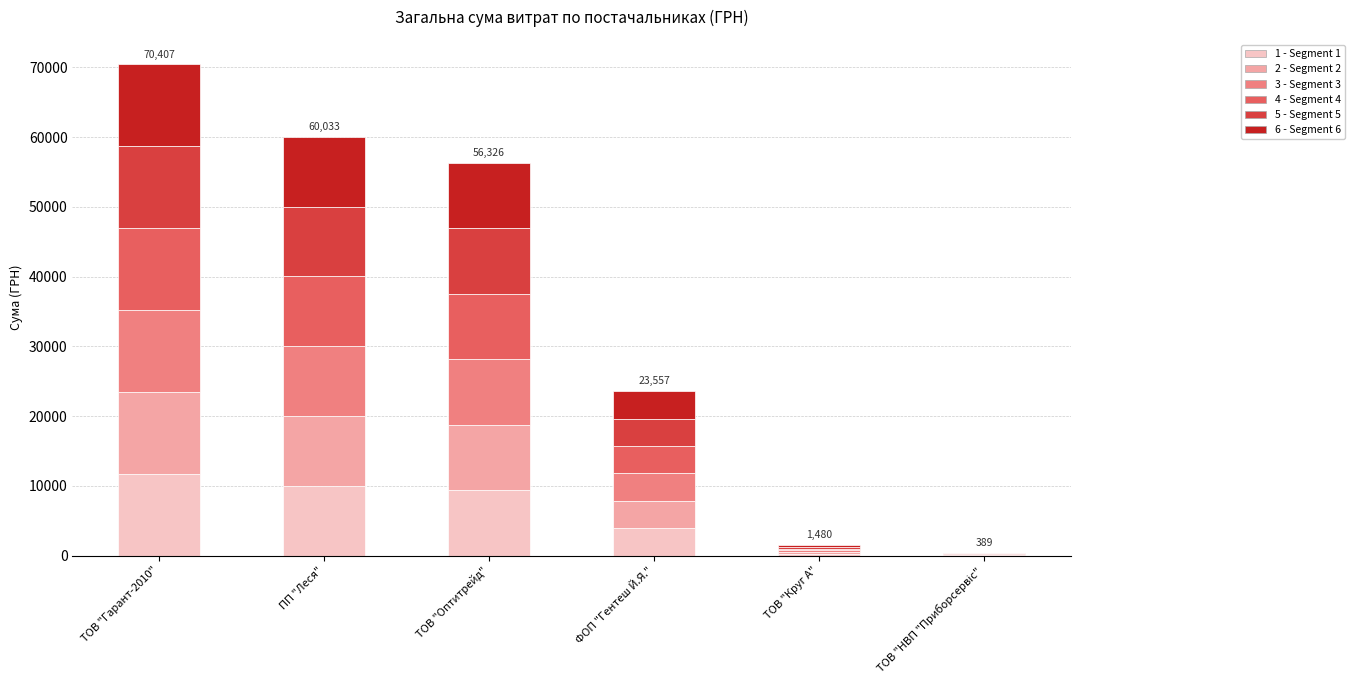

At which category is the sum across all series the highest?

ТОВ "Гарант-2010"